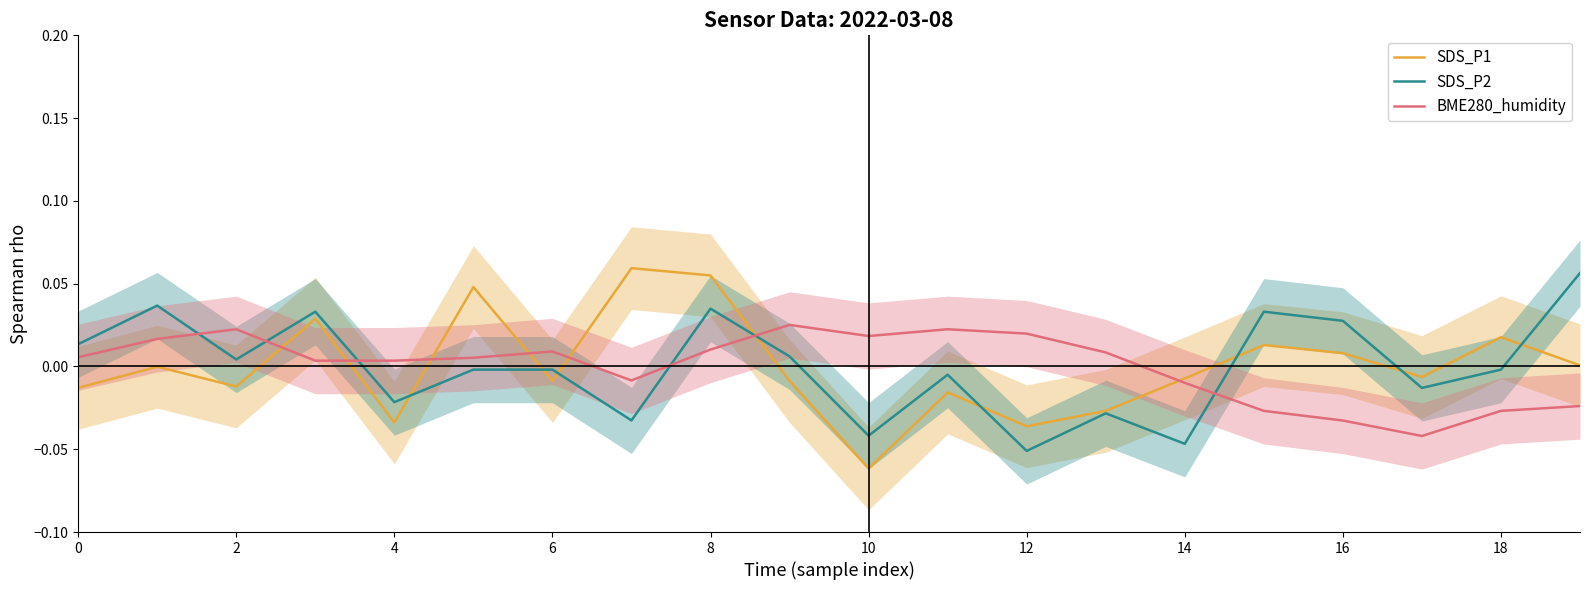

The value of BME280_humidity at 18 is -0.0. True or false?

False